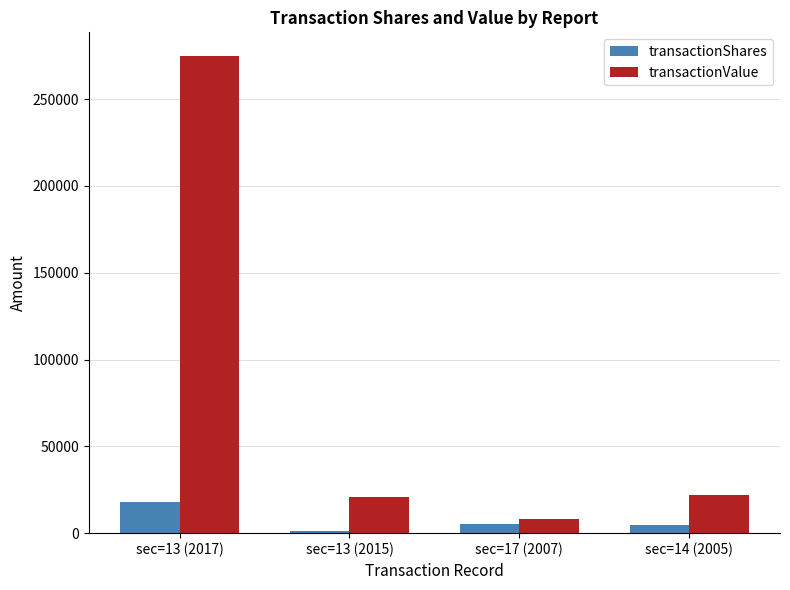

What is the difference between the maximum and second lowest values in the transactionShares series?

13190